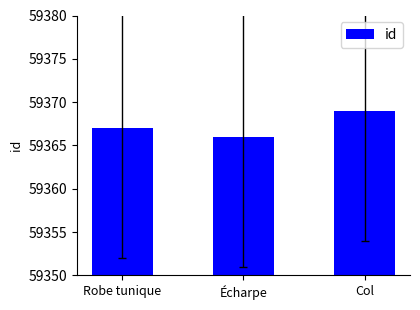

What is the approximate value at Écharpe?

59366